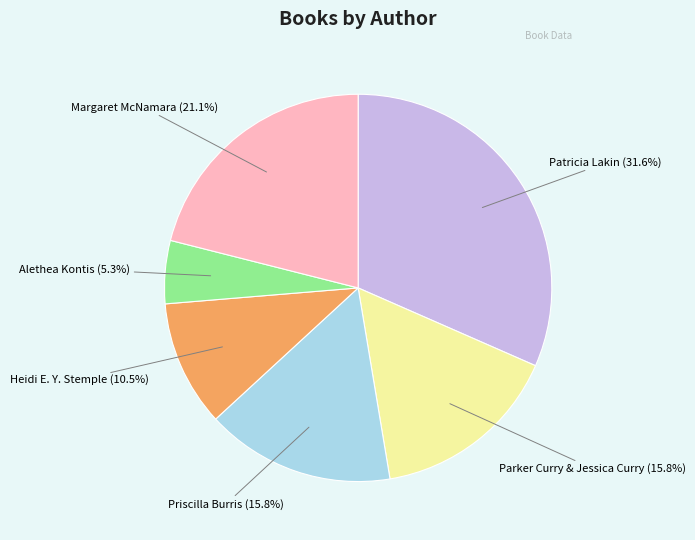

Does any single category account for the majority?

No